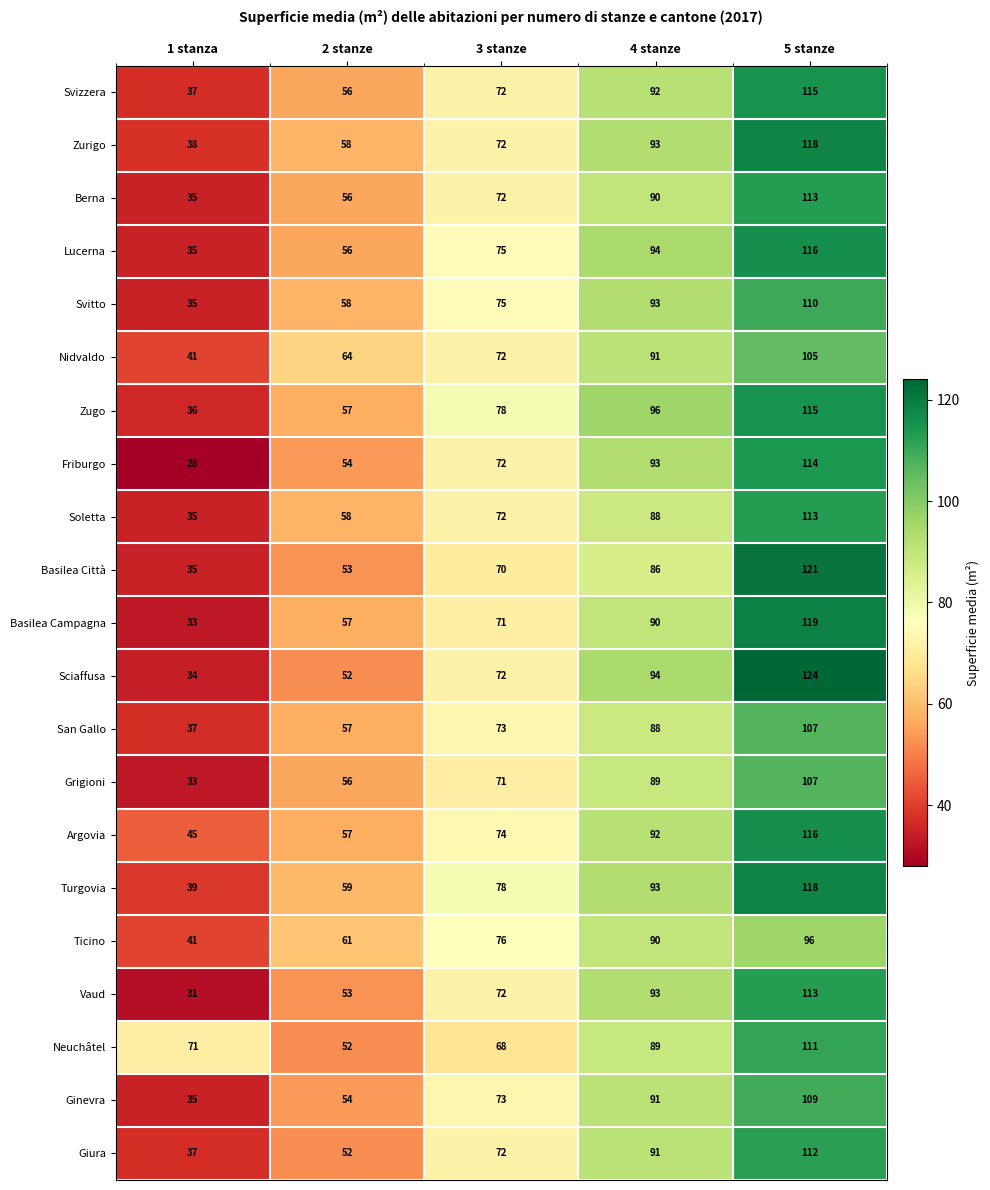

What is the difference between the maximum and minimum values in the Friburgo series?

86